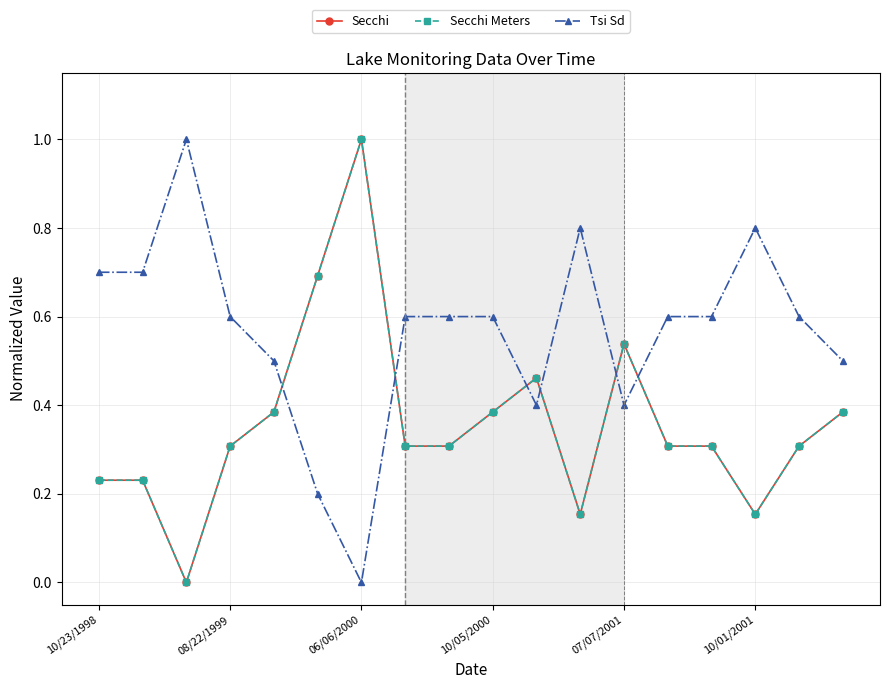

What is the value of the Secchi point at the 9th from the left?

0.3